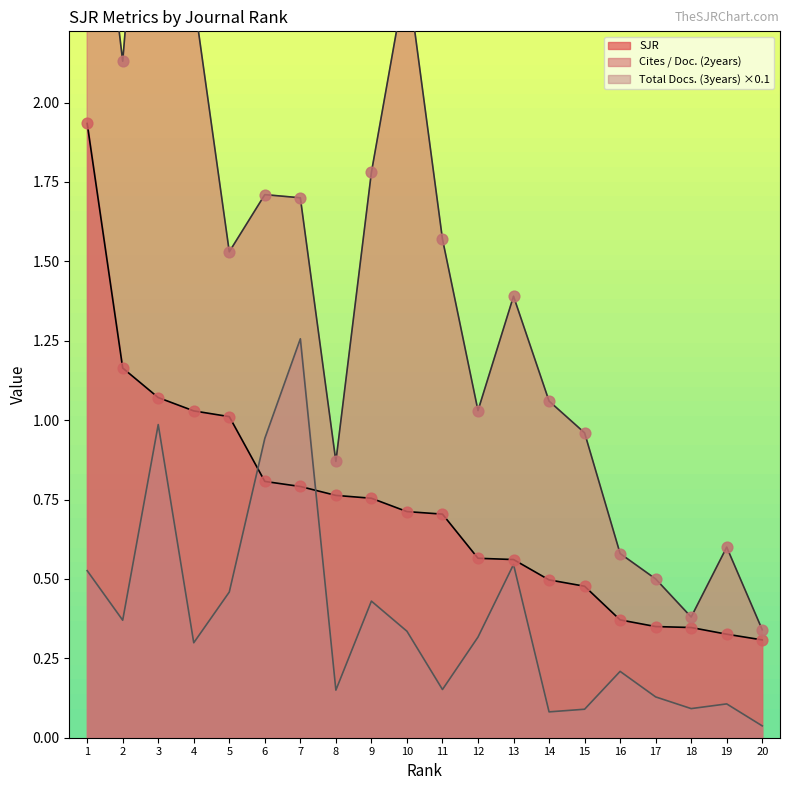

Which series reaches the minimum Y coordinate?

Total Docs. (3years) scaled